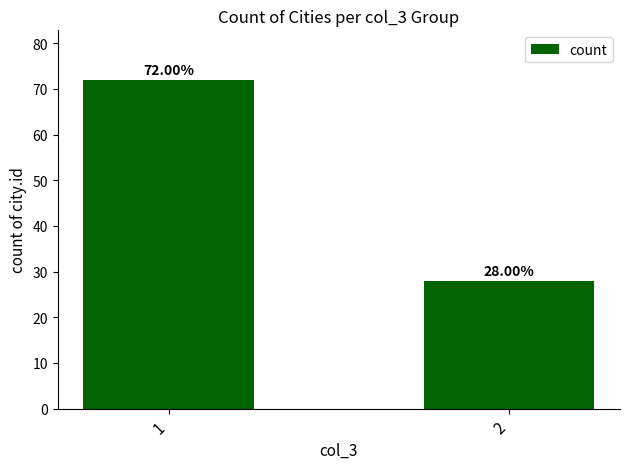

Count the number of data series in this chart.

1